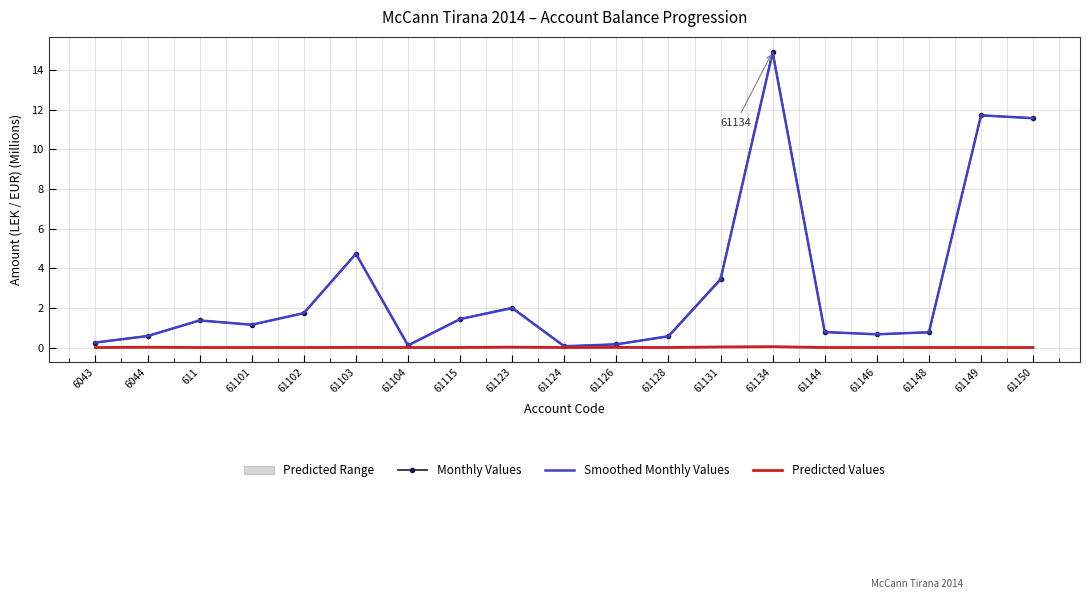

Reading left to right, extract all data points from this chart.

Monthly Values: 0.3	0.6	1.4	1.1	1.7	4.7	0.1	1.4	2.0	0.1	0.2	0.6	3.5	14.9	0.8	0.7	0.8	11.7	11.6
Smoothed Monthly Values: 0.3	0.6	1.4	1.1	1.7	4.7	0.1	1.4	2.0	0.1	0.2	0.6	3.4	14.9	0.8	0.7	0.8	11.7	11.6
Predicted Values: 0.0	0.0	0.0	0.0	0.0	0.0	0.0	0.0	0.0	0.0	0.0	0.0	0.0	0.0	0.0	0.0	0.0	0.0	0.0